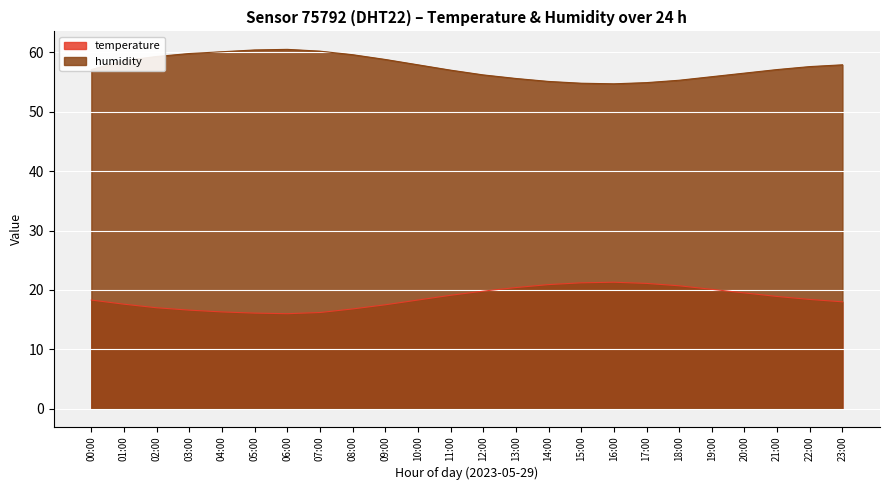

How many values in the temperature series exceed 18?

14